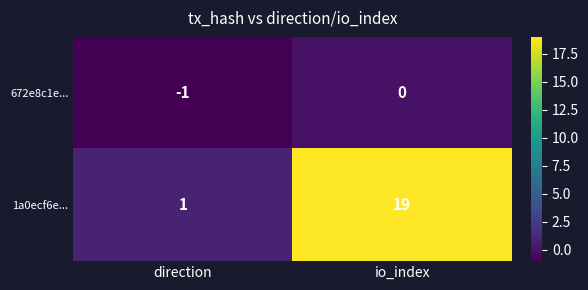

What is the sum of all 1a0ecf6e... values?

20